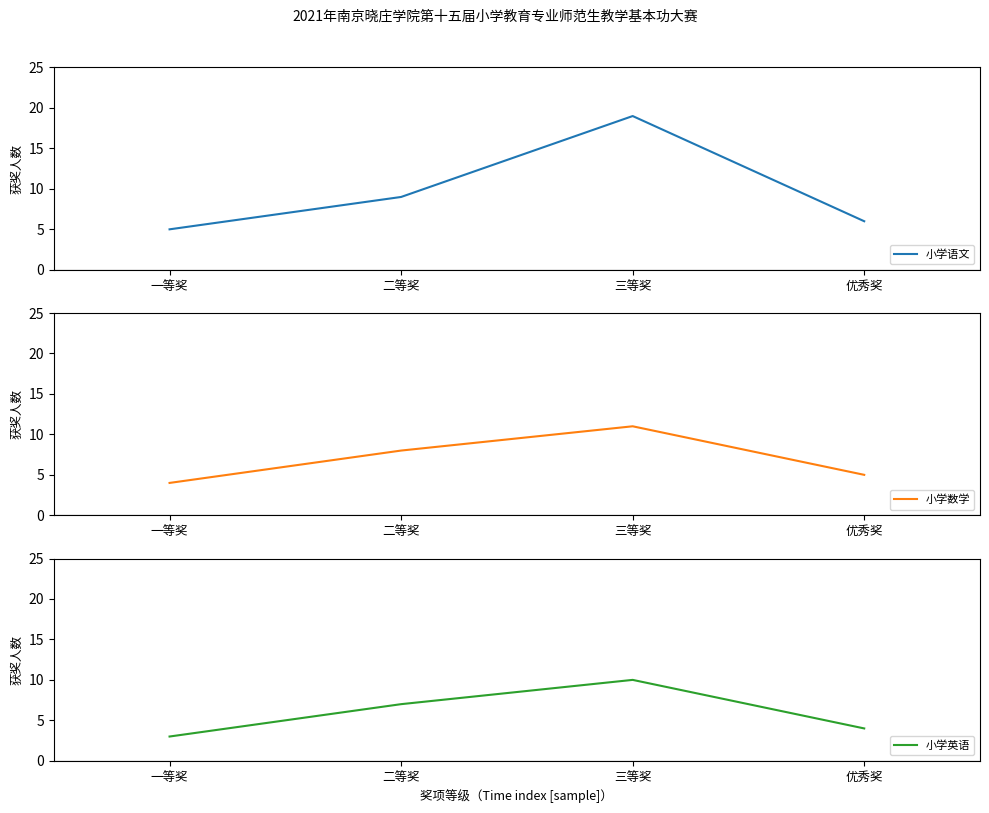

Rank the series by their maximum value, from lowest to highest.

小学英语, 小学数学, 小学语文